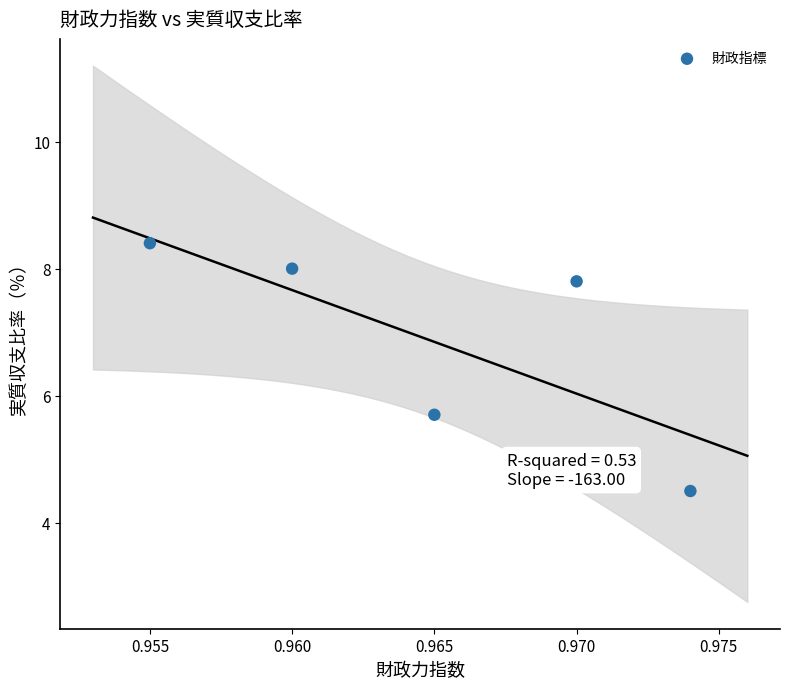

What Y value in the scatter plot is closest to 6?

5.7